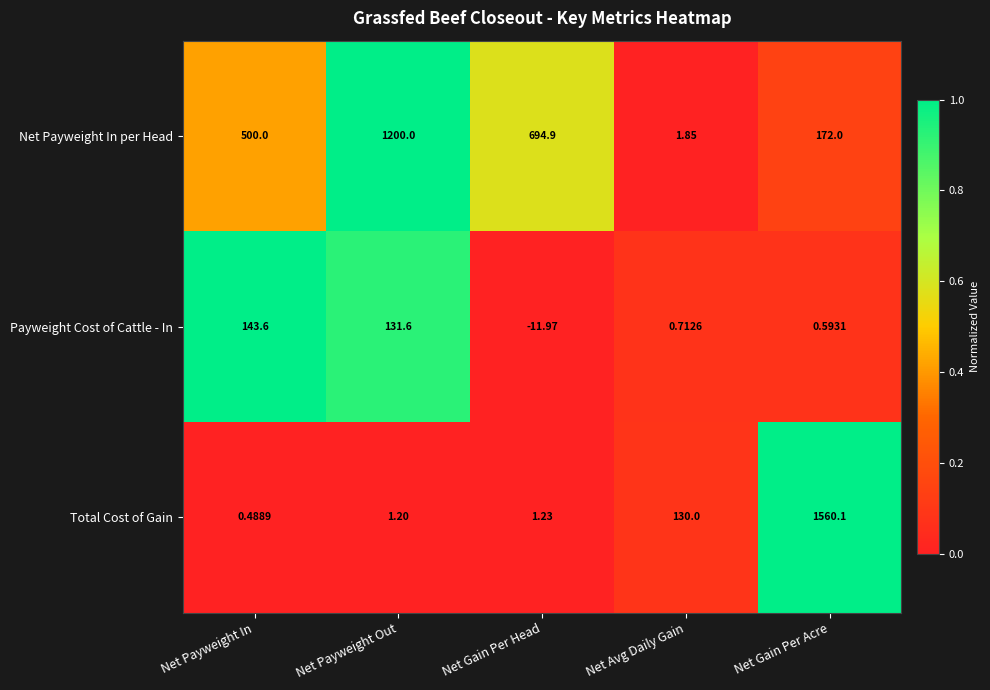

Which category has the lowest value in the Payweight Cost of Cattle - In series?

Net Gain Per Head